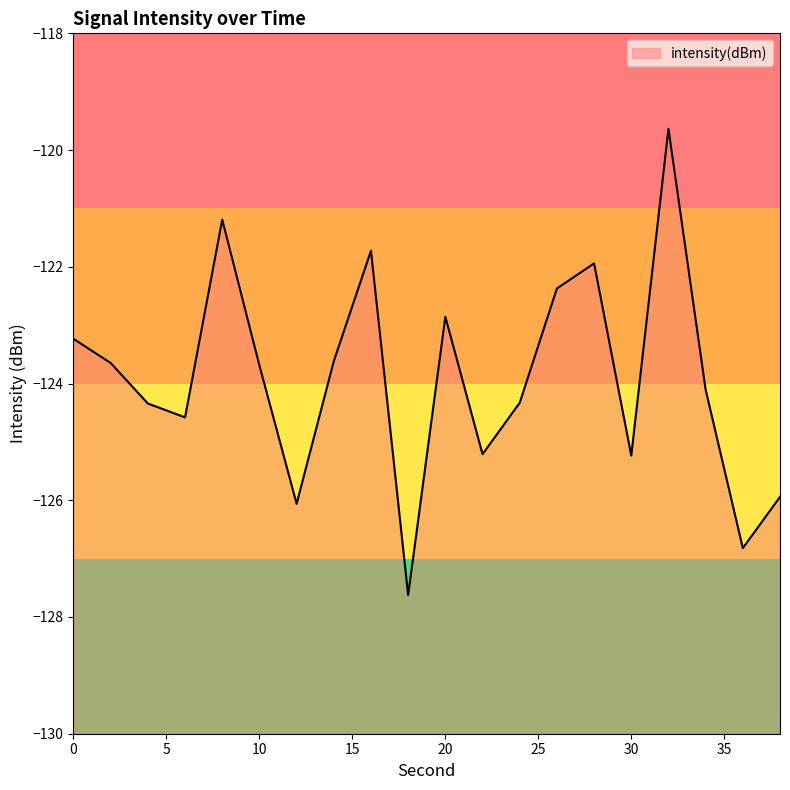

Count the number of categories in the chart.

20